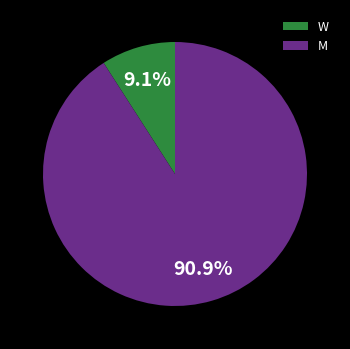

Is it true that M is 97% of the pie?

False